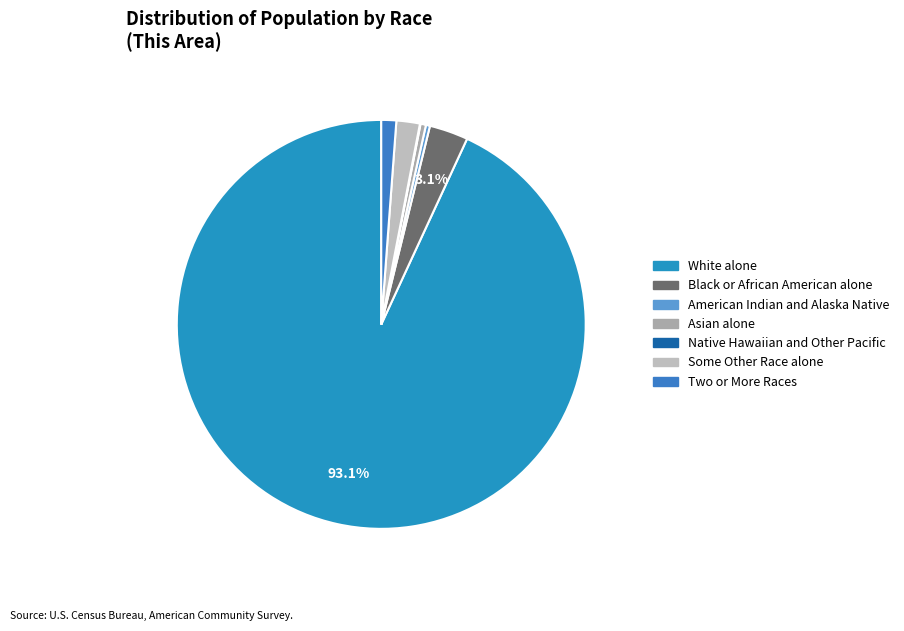

How many slices are in this pie chart?

7